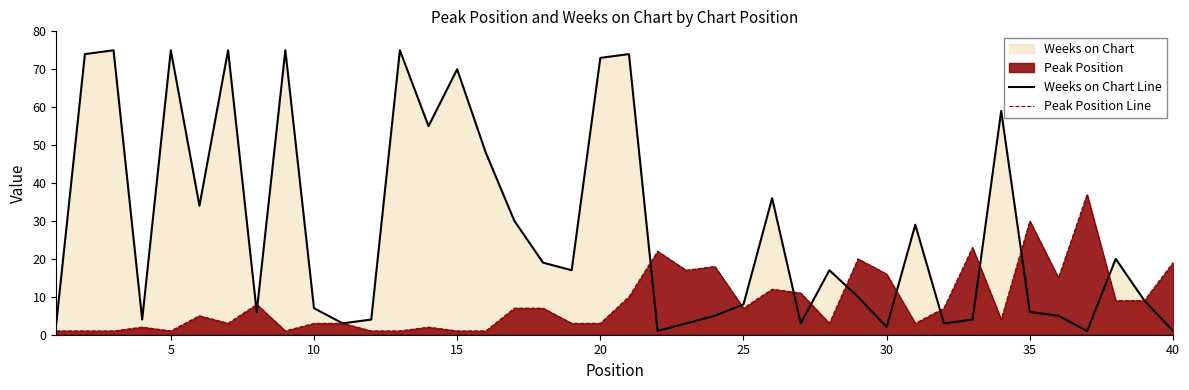

What is the highest value of the Peak Position Line series?

37